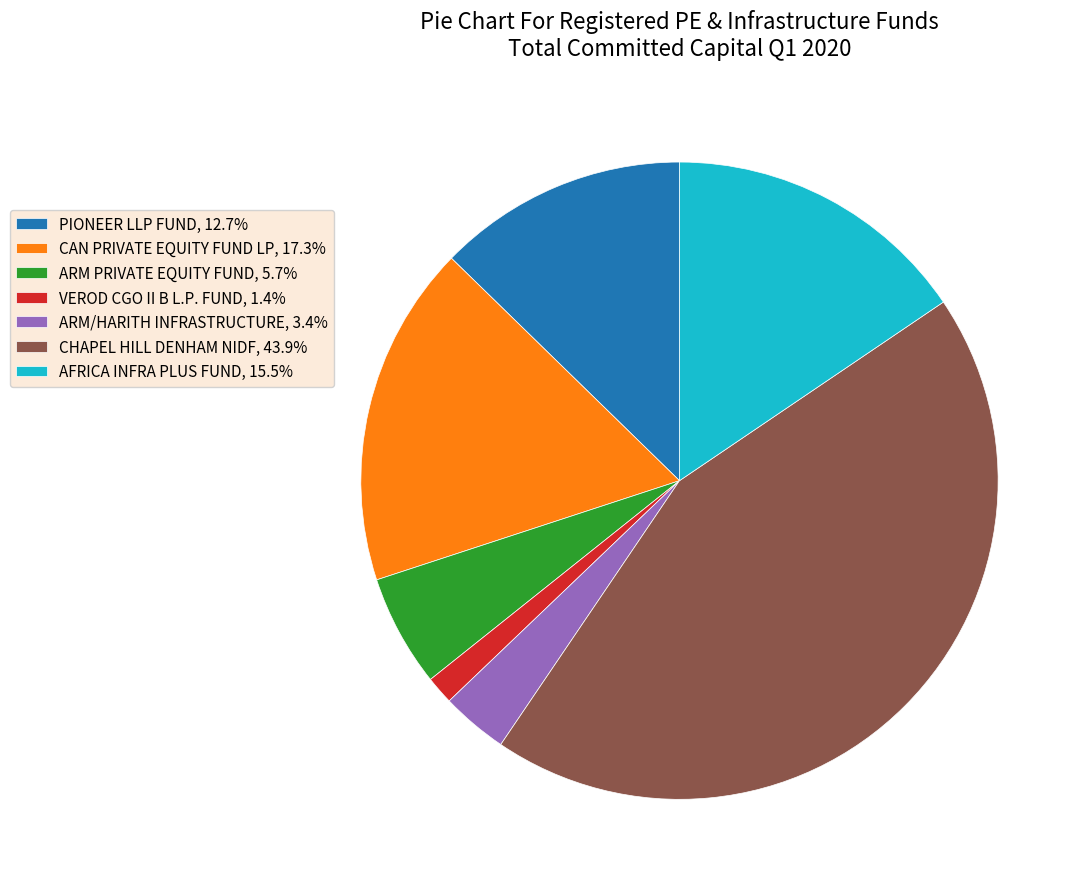

Do PIONEER LLP FUND, 12.7% and ARM PRIVATE EQUITY FUND, 5.7% together represent more than half of the pie?

No